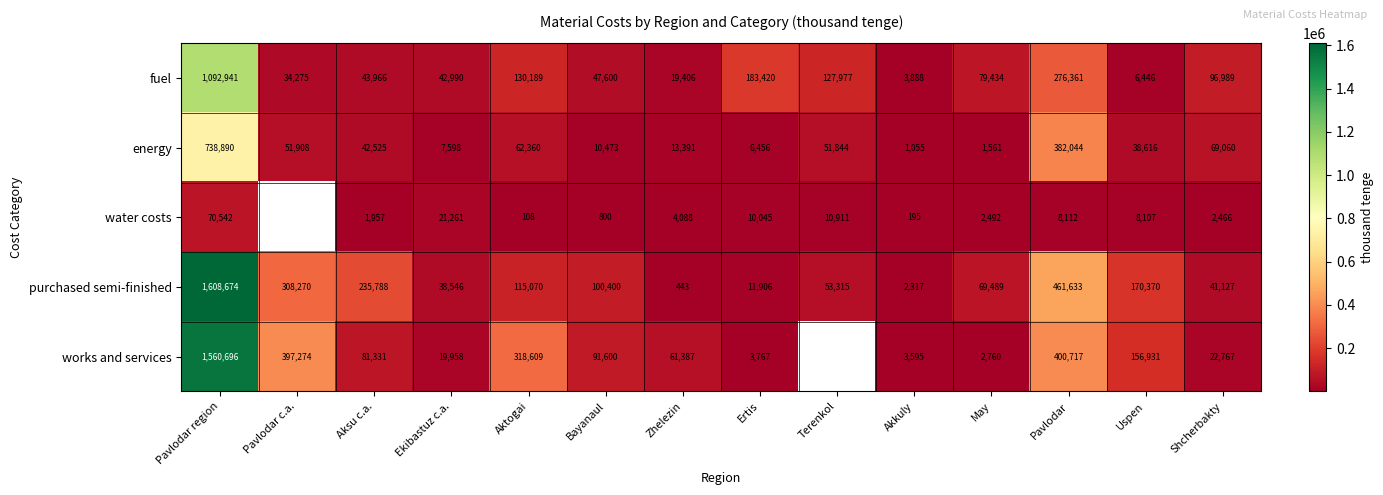

What is the total value across all series at May?

155736